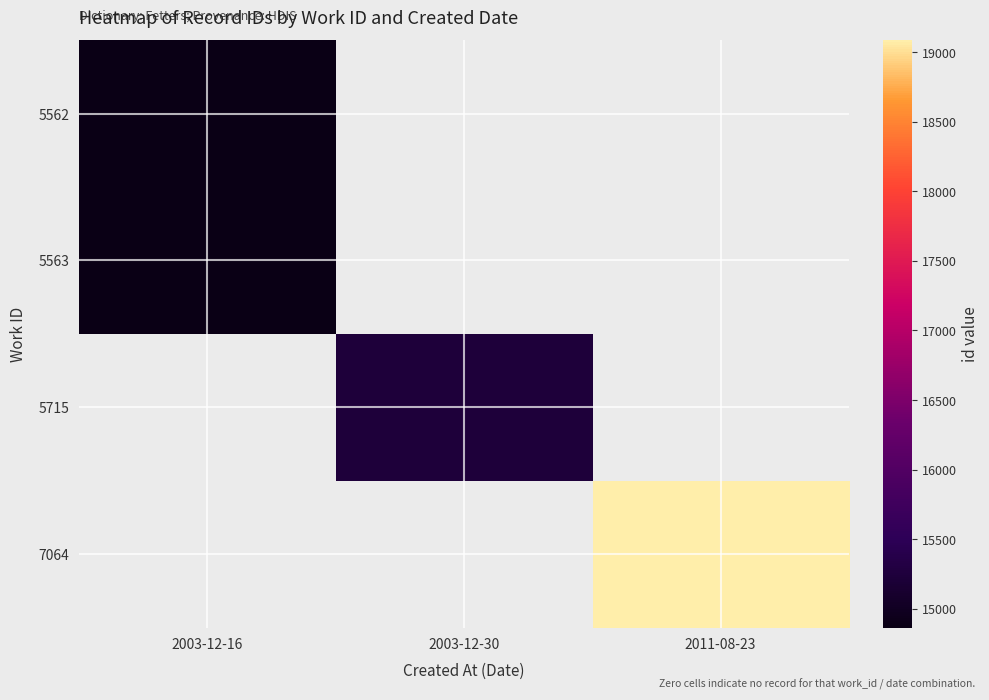

At how many categories does at least one series exceed 1443?

3